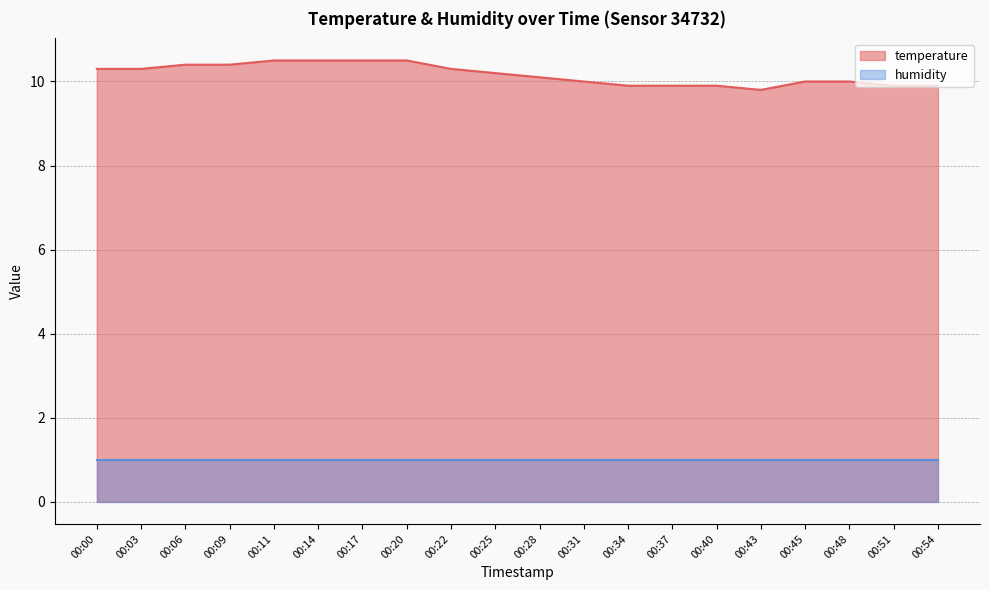

Where is the first local minimum?

00:43